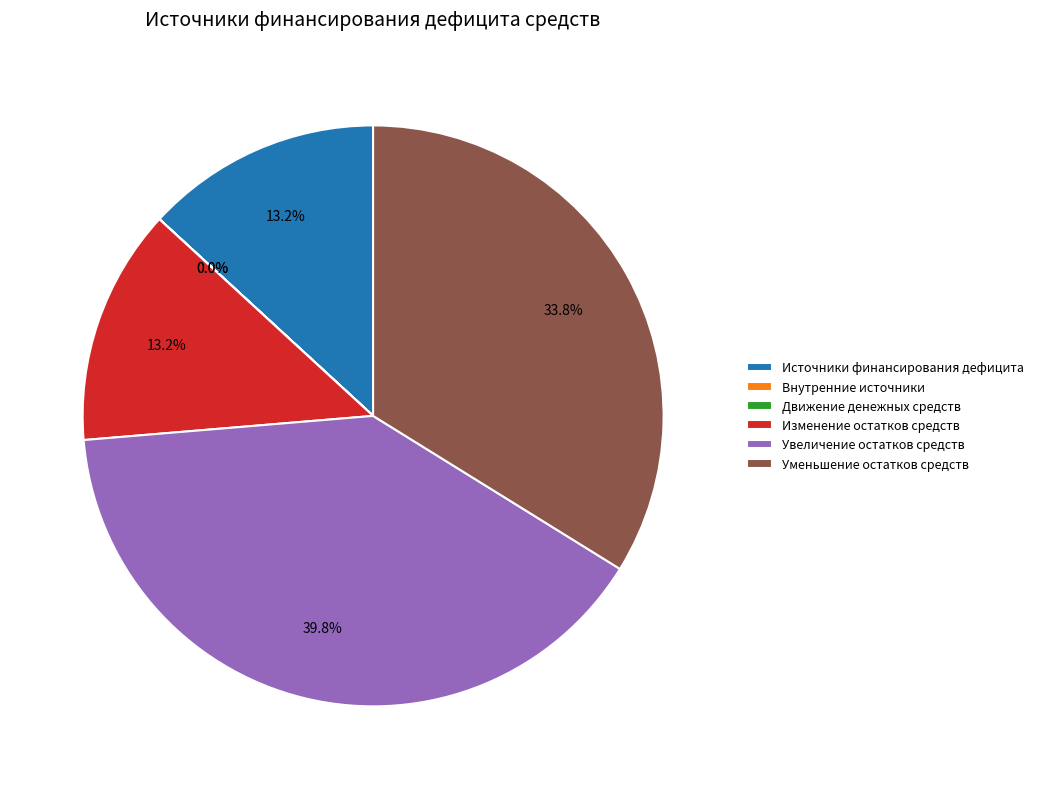

What is the ratio of the value at Уменьшение остатков средств to the value at Изменение остатков средств?

2.6